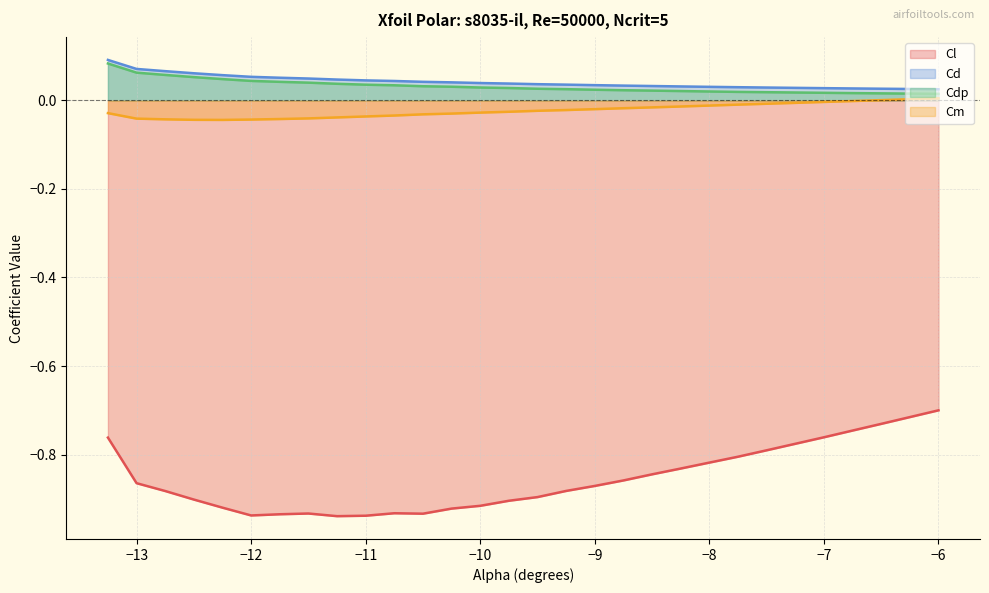

Reading right to left, what are all the values shown in this chart?

Cl: -0.7	-0.7	-0.7	-0.7	-0.8	-0.8	-0.8	-0.8	-0.8	-0.8	-0.8	-0.9	-0.9	-0.9	-0.9	-0.9	-0.9	-0.9	-0.9	-0.9	-0.9	-0.9	-0.9	-0.9	-0.9	-0.9	-0.9	-0.9	-0.9	-0.8
Cd: 0.0	0.0	0.0	0.0	0.0	0.0	0.0	0.0	0.0	0.0	0.0	0.0	0.0	0.0	0.0	0.0	0.0	0.0	0.0	0.0	0.0	0.0	0.0	0.1	0.1	0.1	0.1	0.1	0.1	0.1
Cdp: 0.0	0.0	0.0	0.0	0.0	0.0	0.0	0.0	0.0	0.0	0.0	0.0	0.0	0.0	0.0	0.0	0.0	0.0	0.0	0.0	0.0	0.0	0.0	0.0	0.0	0.0	0.1	0.1	0.1	0.1
Cm: 0.0	0.0	0.0	-0.0	-0.0	-0.0	-0.0	-0.0	-0.0	-0.0	-0.0	-0.0	-0.0	-0.0	-0.0	-0.0	-0.0	-0.0	-0.0	-0.0	-0.0	-0.0	-0.0	-0.0	-0.0	-0.0	-0.0	-0.0	-0.0	-0.0